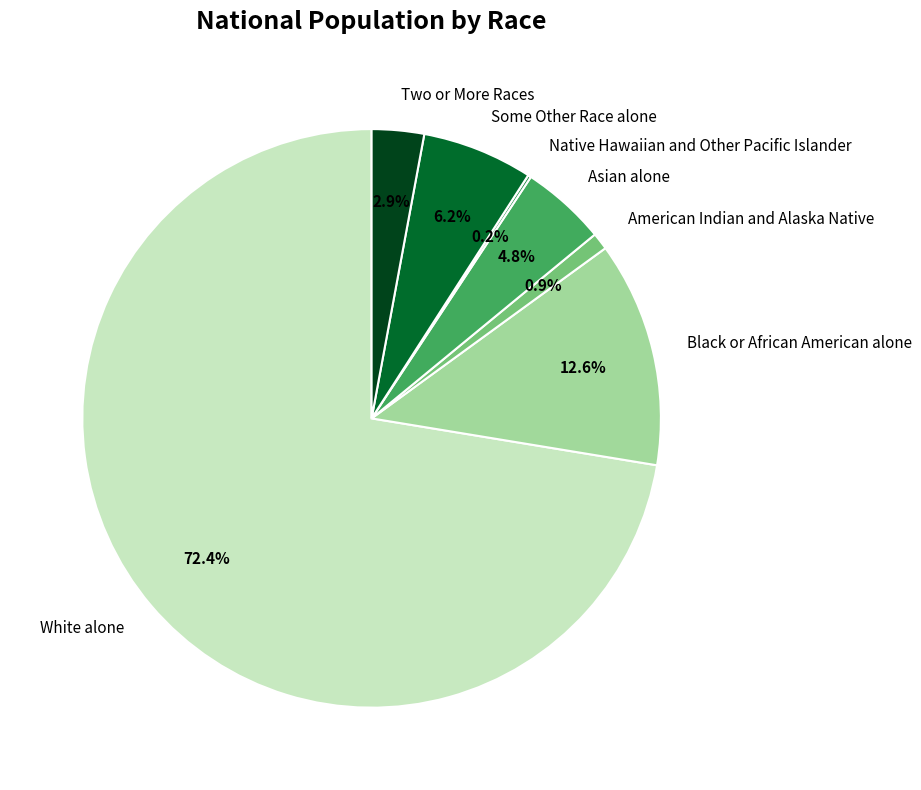

Is there any slice that represents more than half of the pie?

Yes